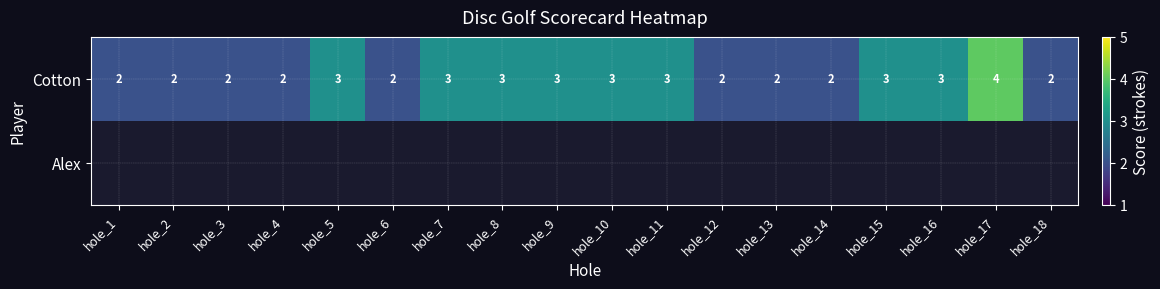

What is the greatest value displayed?

4.0